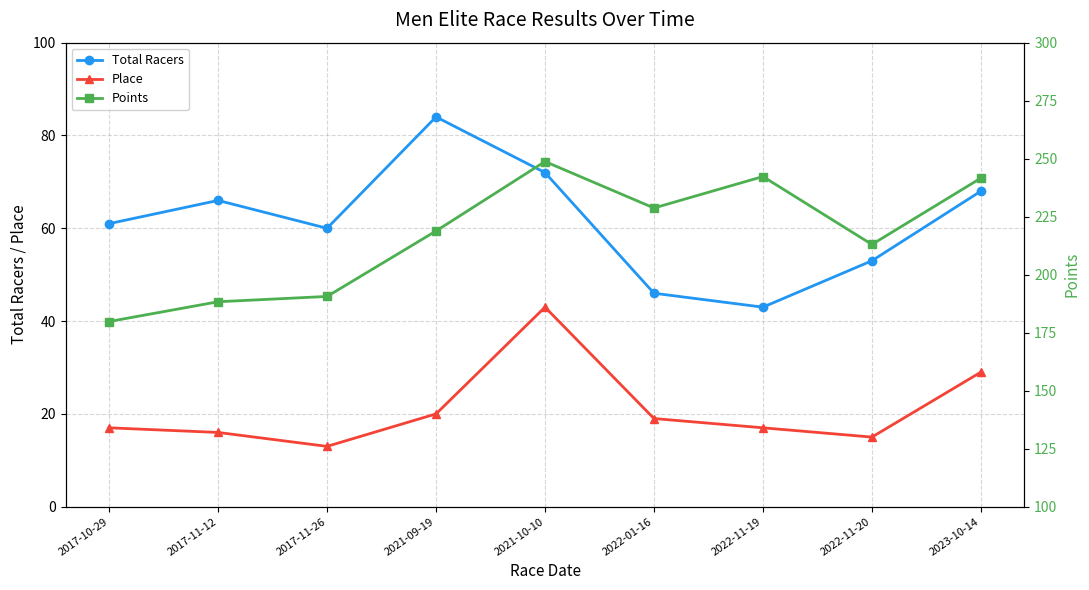

In Total Racers, how many points are lower than both neighbors (excluding endpoints)?

2